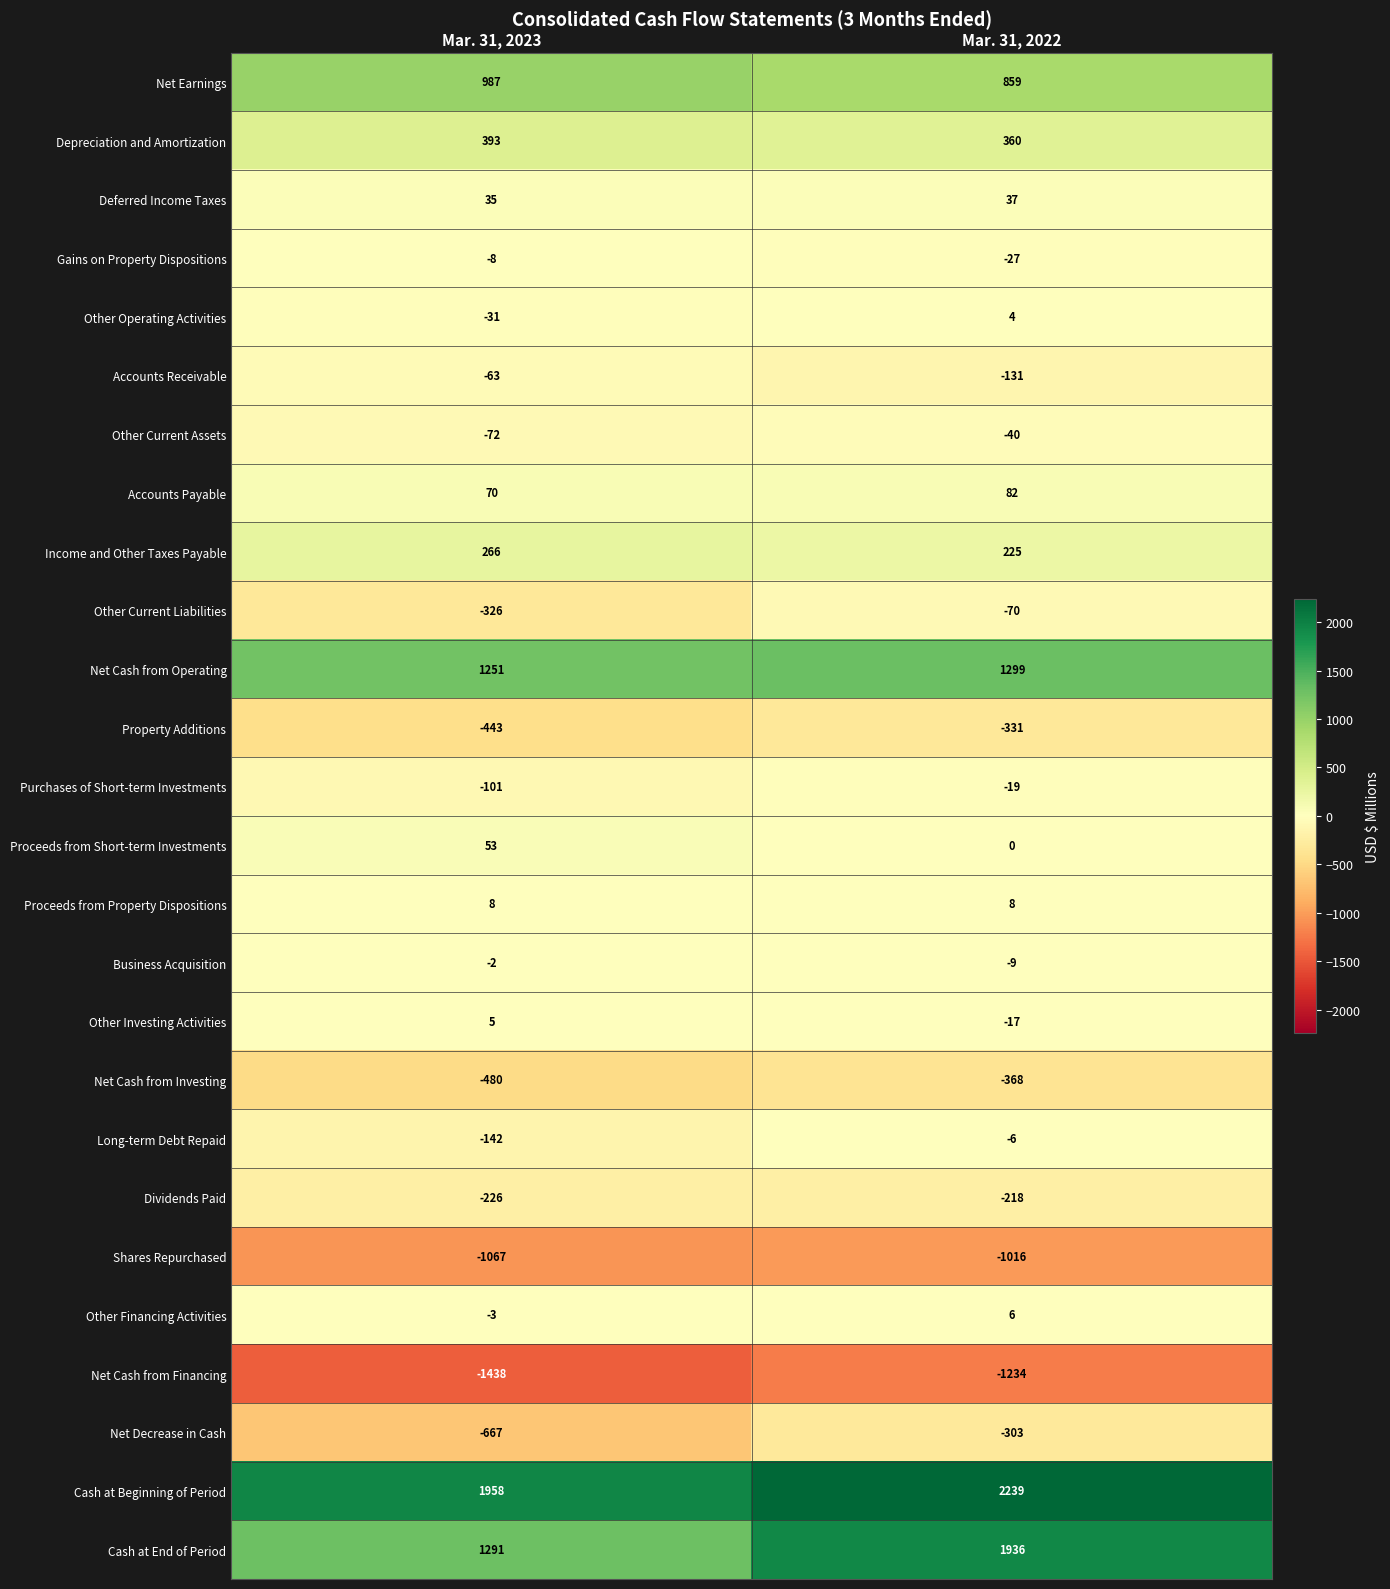

Rank the series at Mar. 31, 2023 from lowest to highest value.

Net Cash from Financing, Shares Repurchased, Net Decrease in Cash, Net Cash from Investing, Property Additions, Other Current Liabilities, Dividends Paid, Long-term Debt Repaid, Purchases of Short-term Investments, Other Current Assets, Accounts Receivable, Other Operating Activities, Gains on Property Dispositions, Other Financing Activities, Business Acquisition, Other Investing Activities, Proceeds from Property Dispositions, Deferred Income Taxes, Proceeds from Short-term Investments, Accounts Payable, Income and Other Taxes Payable, Depreciation and Amortization, Net Earnings, Net Cash from Operating, Cash at End of Period, Cash at Beginning of Period